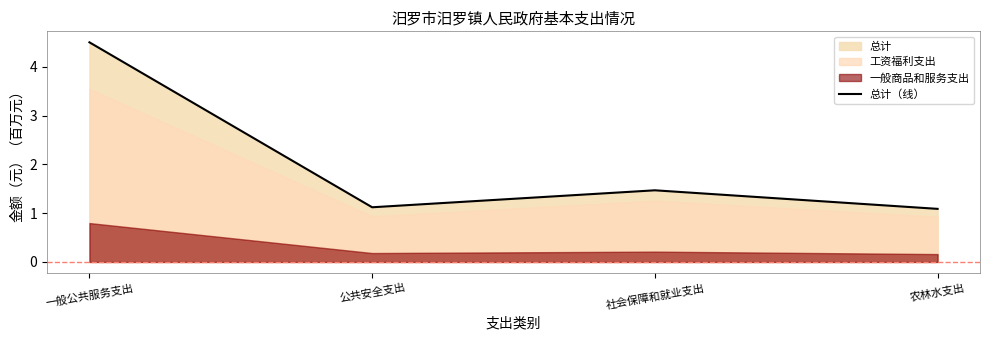

How many points are lower than both their immediate neighbors (excluding endpoints)?

1